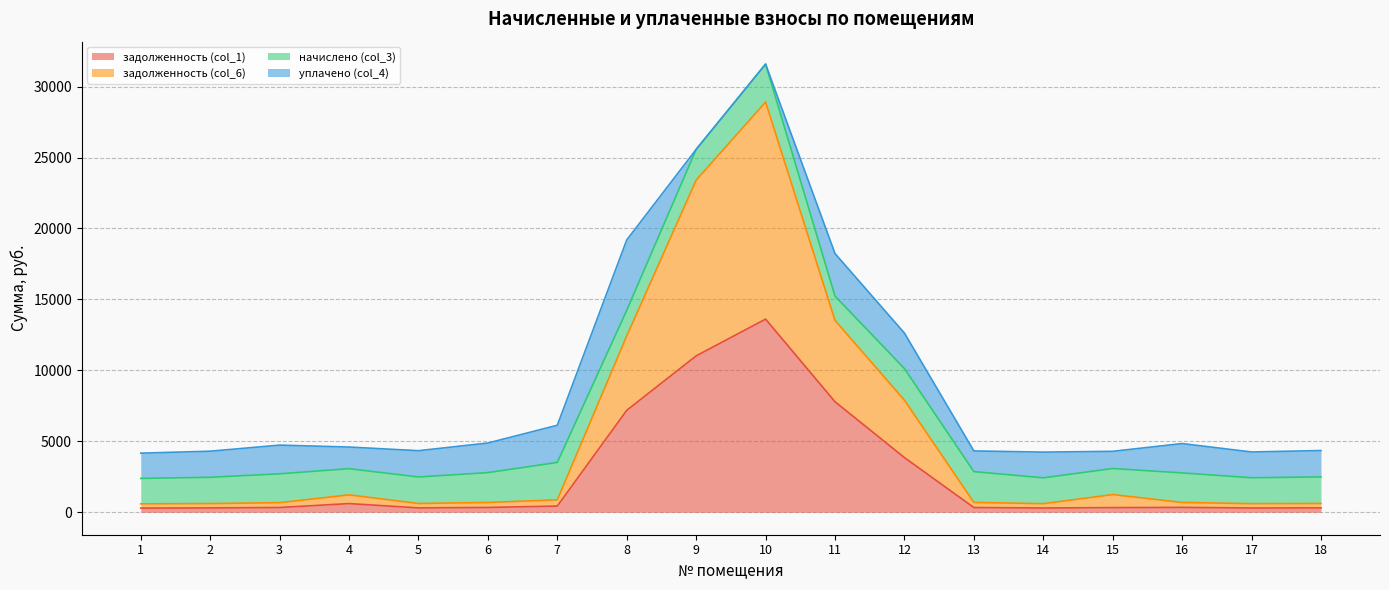

At which category is the sum across all series the highest?

10